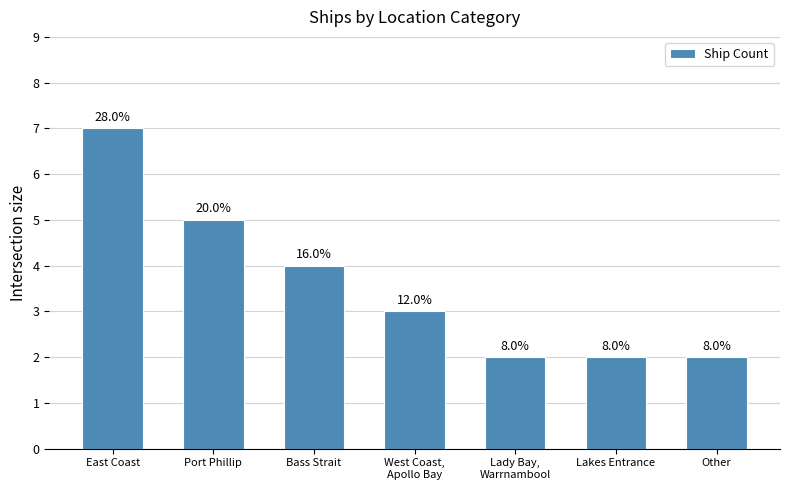

How many bars are there in total?

7